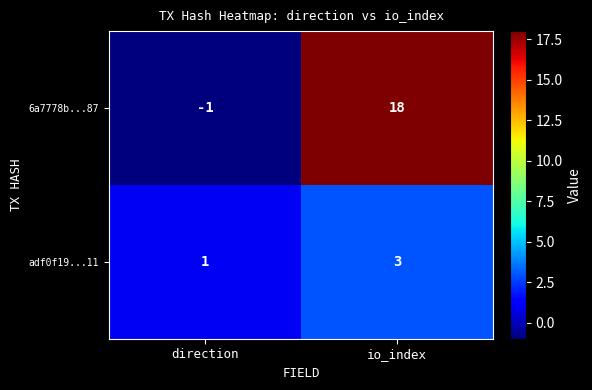

Which series has the largest total across all categories?

6a7778b...87